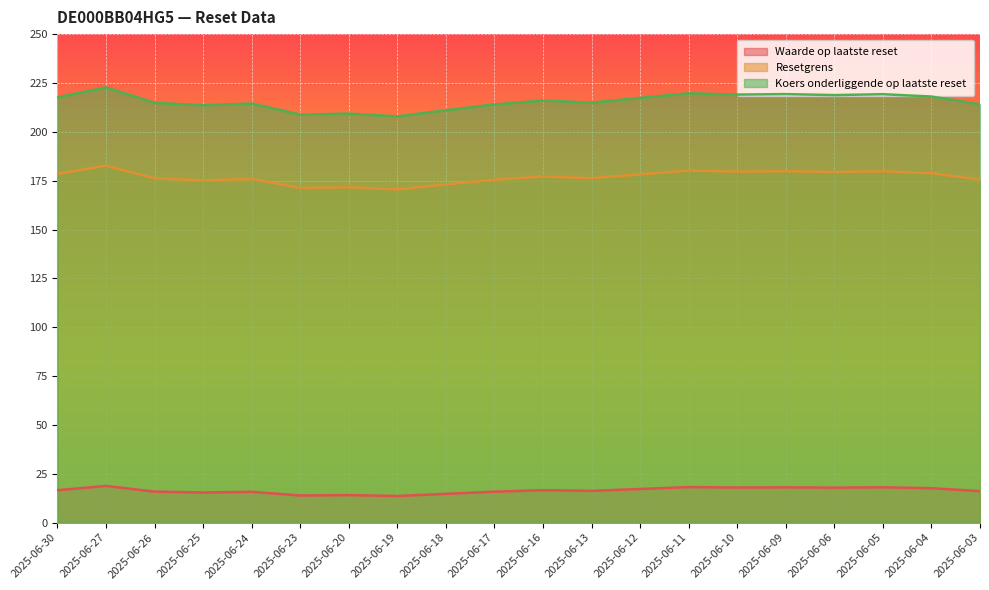

At which label does Koers onderliggende op laatste reset reach its minimum?

2025-06-19